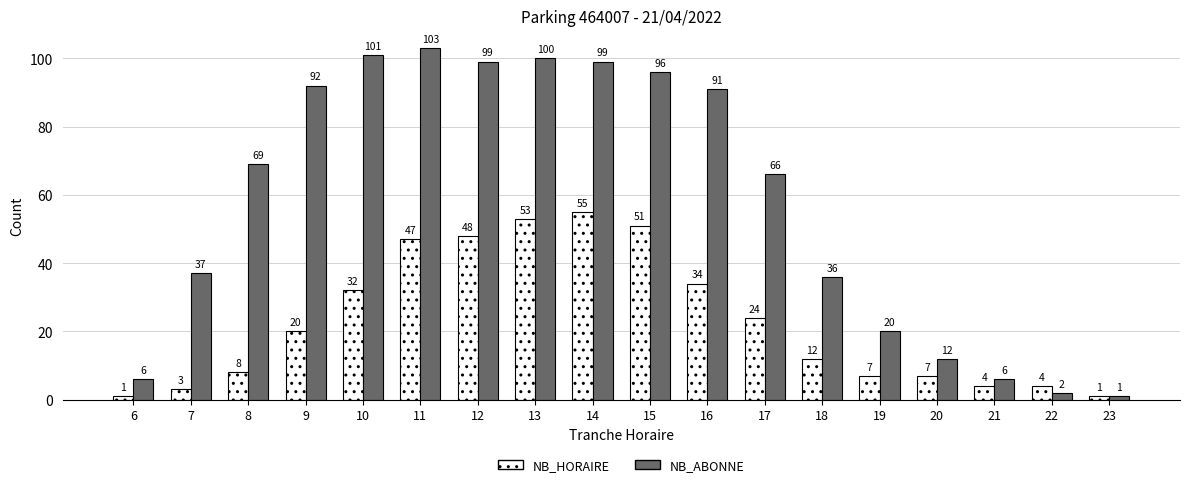

How many values in the NB_HORAIRE series are below 20?

9